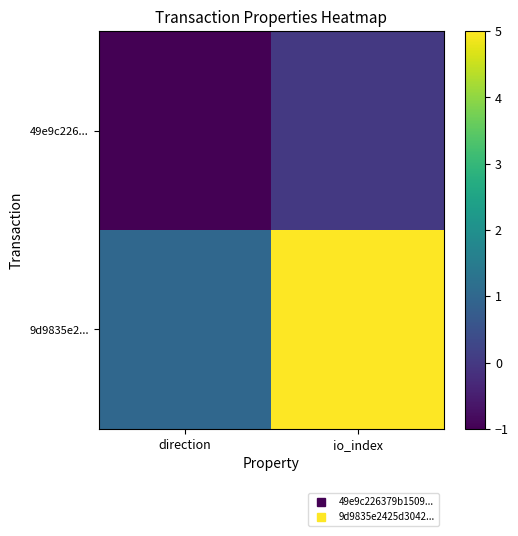

Reading right to left, list all the values displayed in this chart.

49e9c226...: io_index=0	direction=-1
9d9835e2...: io_index=5	direction=1